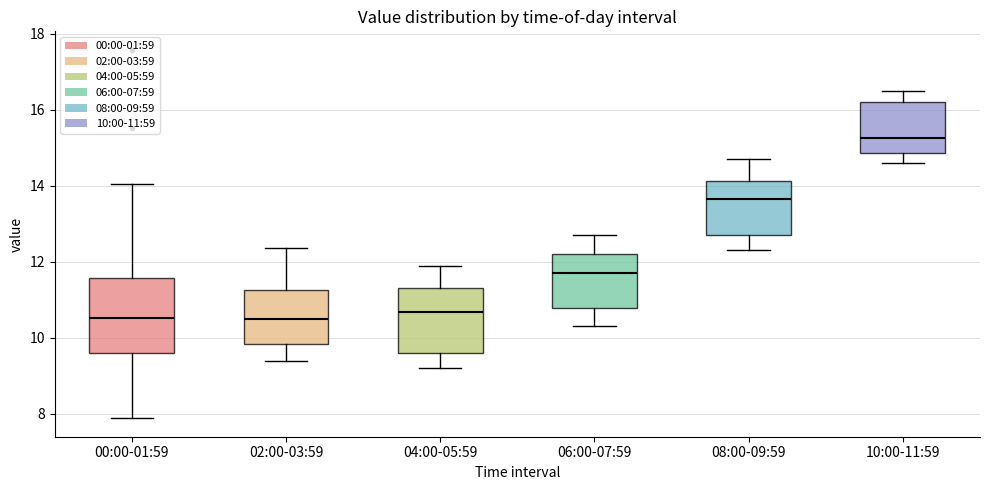

Where does the lower whisker of the box for 00:00-01:59 end on the y-axis? The values are not printed on the chart, so give them approximately, as read against the axis.

7.8